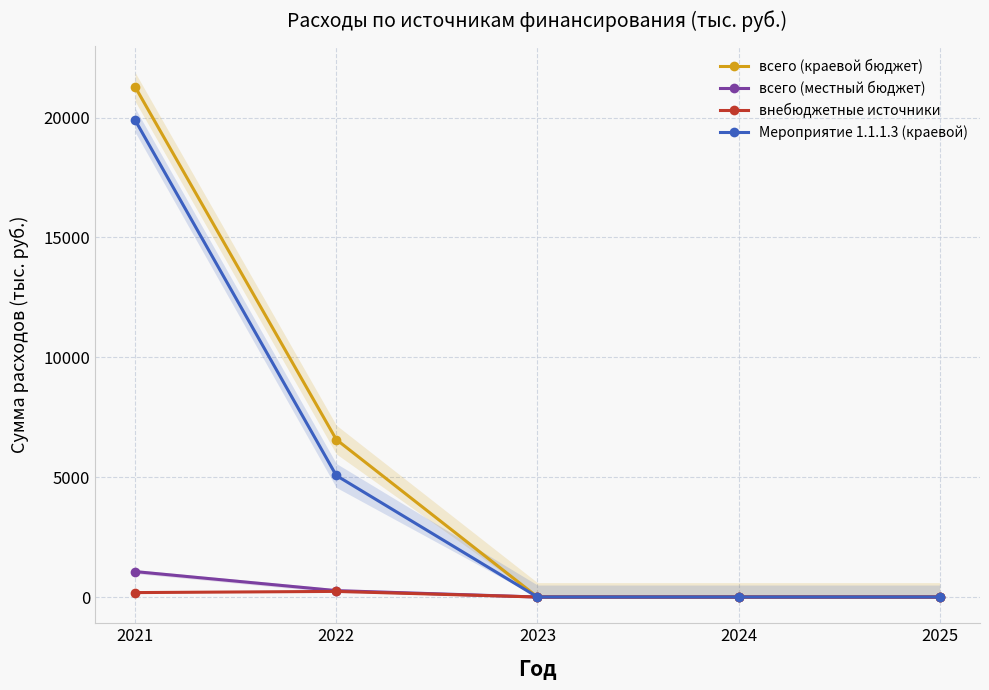

Reading right to left, transcribe all the data shown in this chart.

всего (краевой бюджет): 0.0	0.0	0.0	6571.0	21285.2
всего (местный бюджет): 0.0	0.0	0.0	266.9	1061.2
внебюджетные источники: 0.0	0.0	0.0	234.6	184.8
Мероприятие 1.1.1.3 (краевой): 0.0	0.0	0.0	5071.0	19897.0